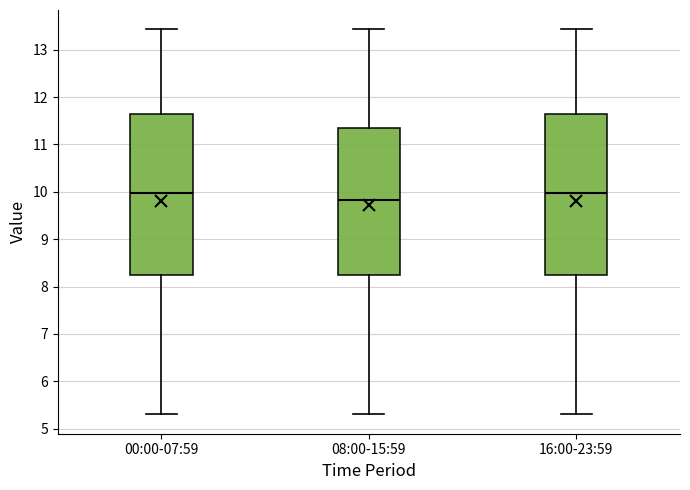

Where is the lower edge of the box for 00:00-07:59 on the y-axis? The values are not printed on the chart, so give them approximately, as read against the axis.

8.2